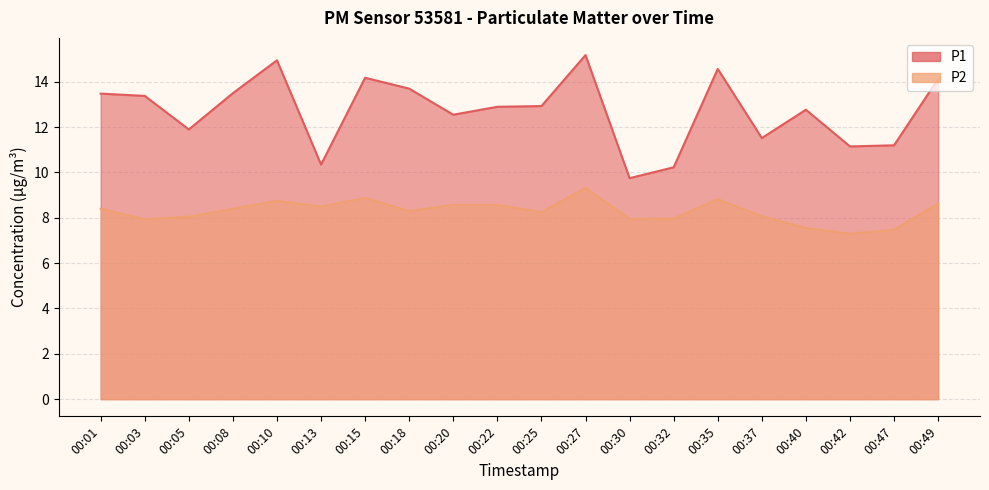

What are all the series names shown in the legend?

P1, P2